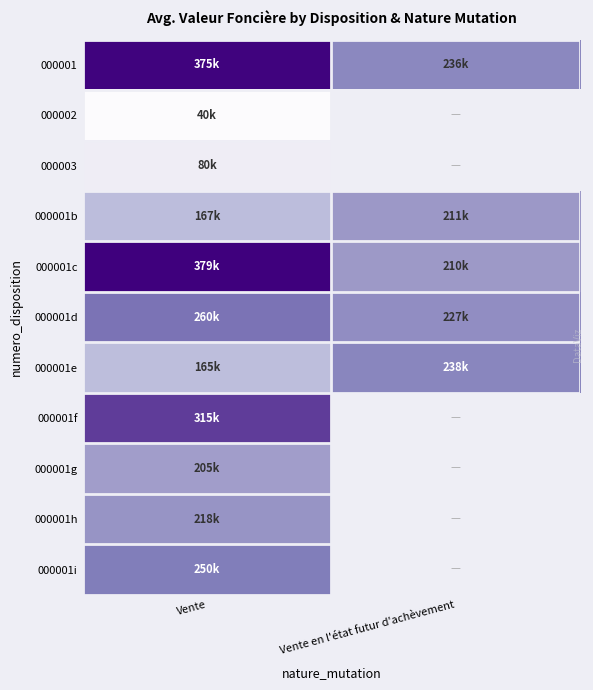

What is the sum of all 000001d values?

487000.0